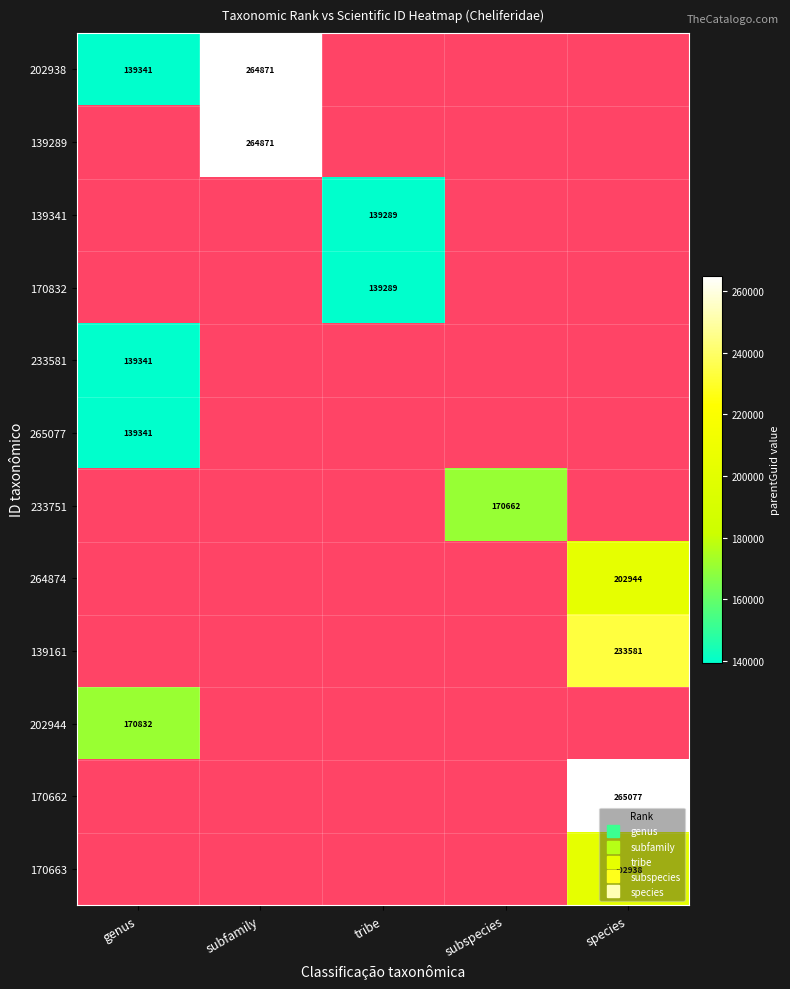

List the series in order of their overall mean, lowest first.

202938, 139289, 139341, 170832, 233581, 265077, 233751, 264874, 139161, 202944, 170662, 170663